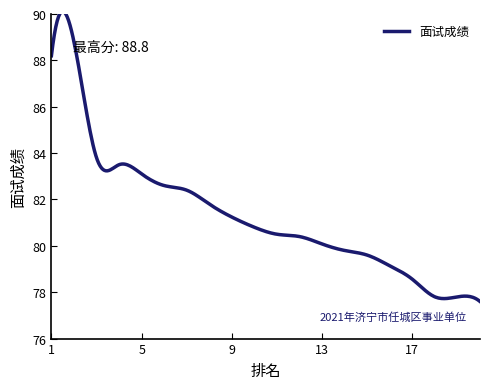

What is the difference between the maximum and minimum values?

12.5